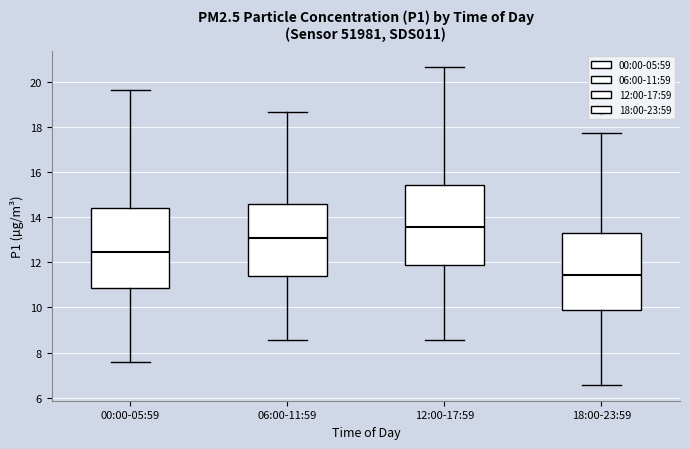

Where is the upper edge of the box for 12:00-17:59 on the y-axis? The values are not printed on the chart, so give them approximately, as read against the axis.

15.4